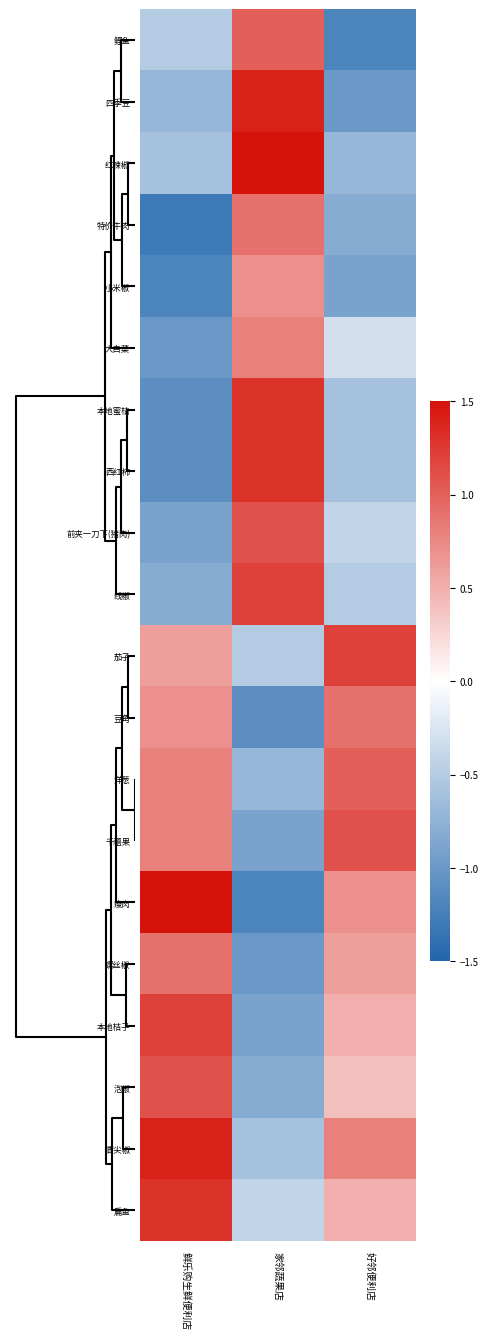

Reading left to right, extract all data points from this chart.

鲤鱼: 鲜乐购生鲜便利店=-0.5	家邻蔬果店=1.0	好邻便利店=-1.2
四季豆: 鲜乐购生鲜便利店=-0.7	家邻蔬果店=1.4	好邻便利店=-1.0
红辣椒: 鲜乐购生鲜便利店=-0.6	家邻蔬果店=1.5	好邻便利店=-0.7
特价牛肉: 鲜乐购生鲜便利店=-1.3	家邻蔬果店=0.9	好邻便利店=-0.8
小米椒: 鲜乐购生鲜便利店=-1.2	家邻蔬果店=0.7	好邻便利店=-0.9
大白菜: 鲜乐购生鲜便利店=-1.0	家邻蔬果店=0.8	好邻便利店=-0.3
本地蜜桔: 鲜乐购生鲜便利店=-1.1	家邻蔬果店=1.3	好邻便利店=-0.6
西红柿: 鲜乐购生鲜便利店=-1.1	家邻蔬果店=1.3	好邻便利店=-0.6
前夹一刀下(猪肉): 鲜乐购生鲜便利店=-0.9	家邻蔬果店=1.1	好邻便利店=-0.4
线椒: 鲜乐购生鲜便利店=-0.8	家邻蔬果店=1.2	好邻便利店=-0.5
茄子: 鲜乐购生鲜便利店=0.6	家邻蔬果店=-0.5	好邻便利店=1.2
豆角: 鲜乐购生鲜便利店=0.7	家邻蔬果店=-1.1	好邻便利店=0.9
洋葱: 鲜乐购生鲜便利店=0.8	家邻蔬果店=-0.7	好邻便利店=1.0
千禧果: 鲜乐购生鲜便利店=0.8	家邻蔬果店=-0.9	好邻便利店=1.1
瘦肉: 鲜乐购生鲜便利店=1.5	家邻蔬果店=-1.2	好邻便利店=0.7
螺丝椒: 鲜乐购生鲜便利店=0.9	家邻蔬果店=-1.0	好邻便利店=0.6
本地桔子: 鲜乐购生鲜便利店=1.2	家邻蔬果店=-0.9	好邻便利店=0.5
泡椒: 鲜乐购生鲜便利店=1.1	家邻蔬果店=-0.8	好邻便利店=0.4
青尖椒: 鲜乐购生鲜便利店=1.4	家邻蔬果店=-0.6	好邻便利店=0.8
扁鱼: 鲜乐购生鲜便利店=1.3	家邻蔬果店=-0.4	好邻便利店=0.5